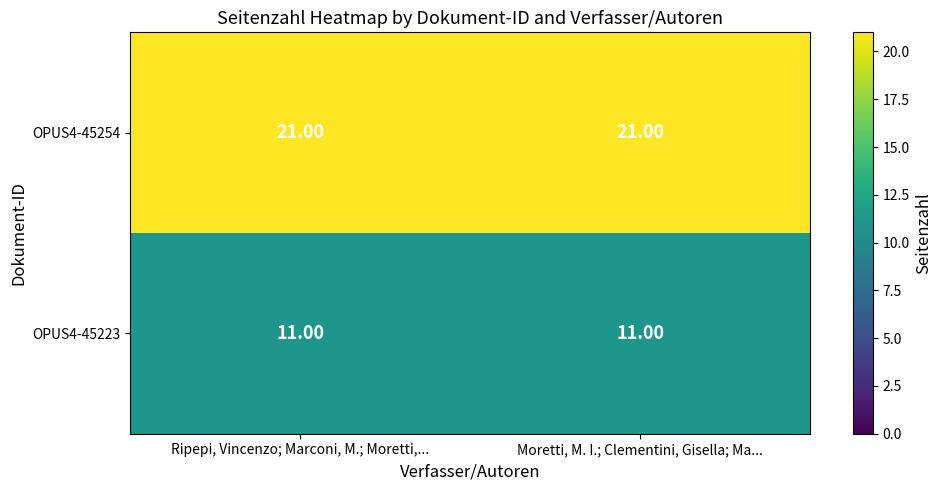

What is the total value across all series at Ripepi, Vincenzo; Marconi, M.; Moretti,...?

32